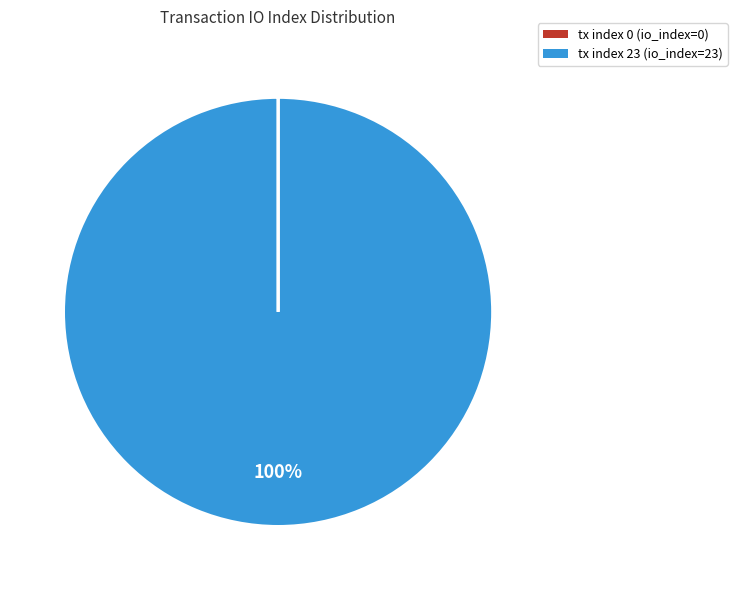

Is there a majority slice in this chart?

Yes